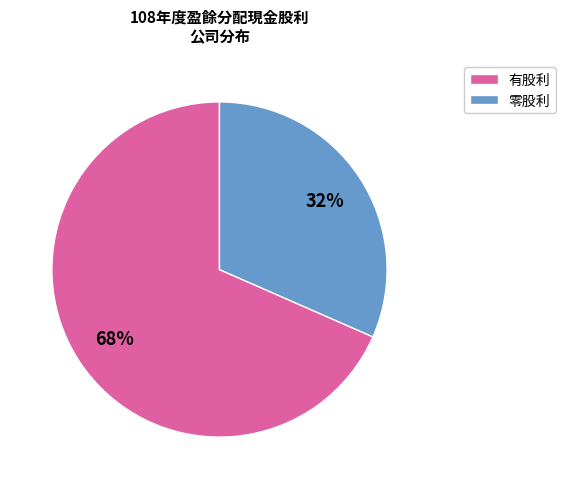

Count the number of slices in the pie.

2